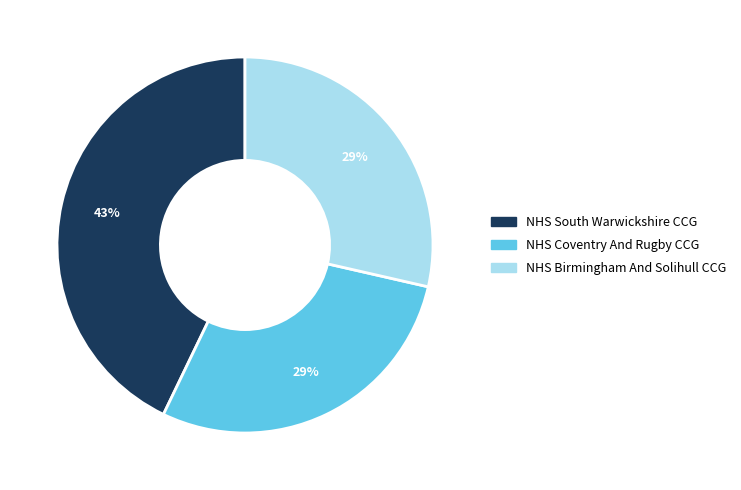

Which slice is the largest?

NHS South Warwickshire CCG